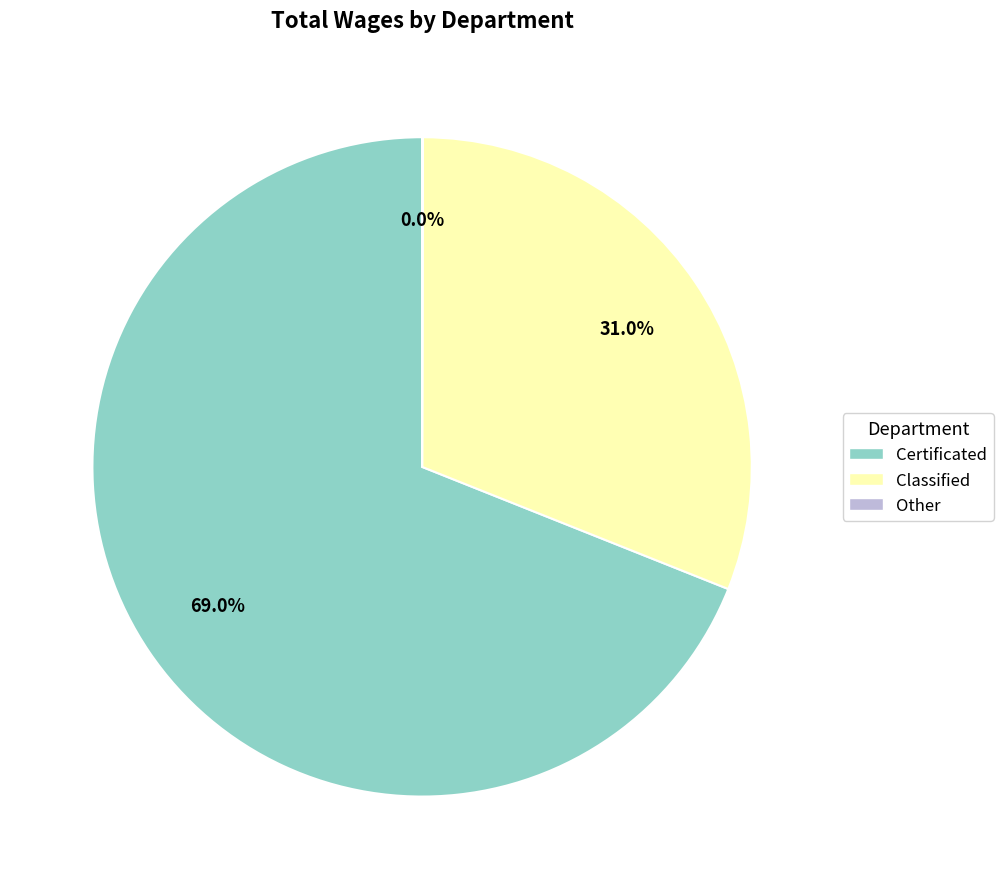

Does any single category account for the majority?

Yes